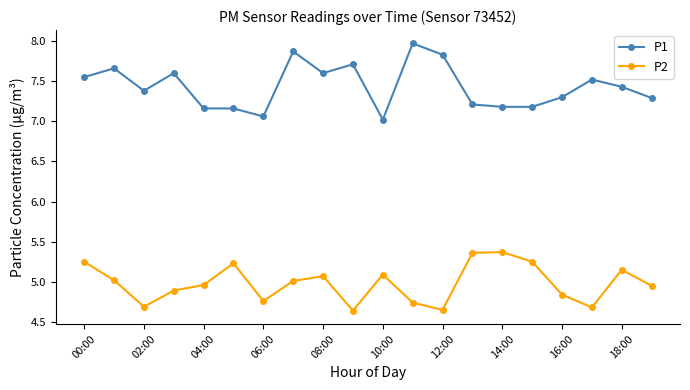

True or false: P1 and P2 cross at least once.

False